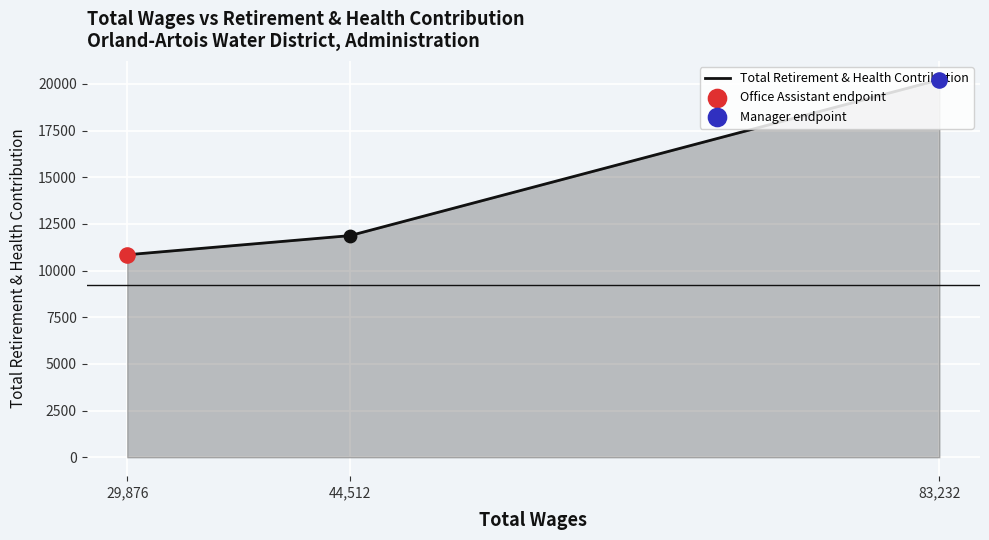

Approximately how many times larger is the value at 44,512 compared to 83,232?

0.6